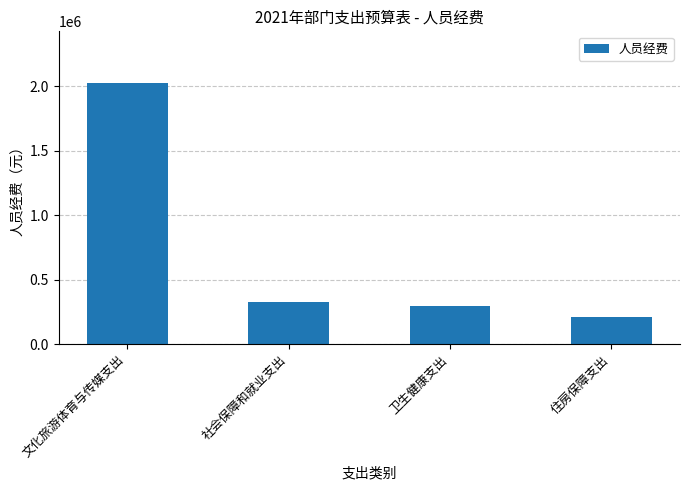

Approximately how many times larger is the value at 文化旅游体育与传媒支出 compared to 卫生健康支出?

6.9